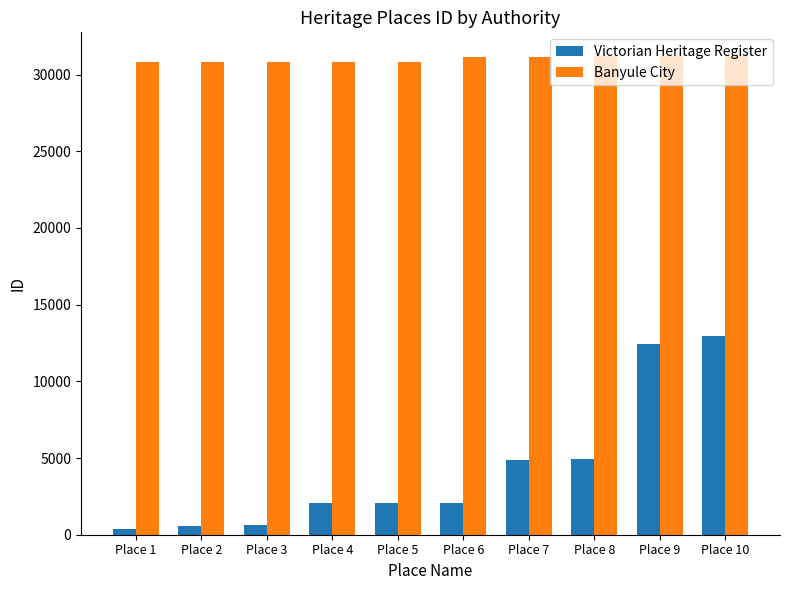

What is the value of the Banyule City bar at the 7th from the left?

31180